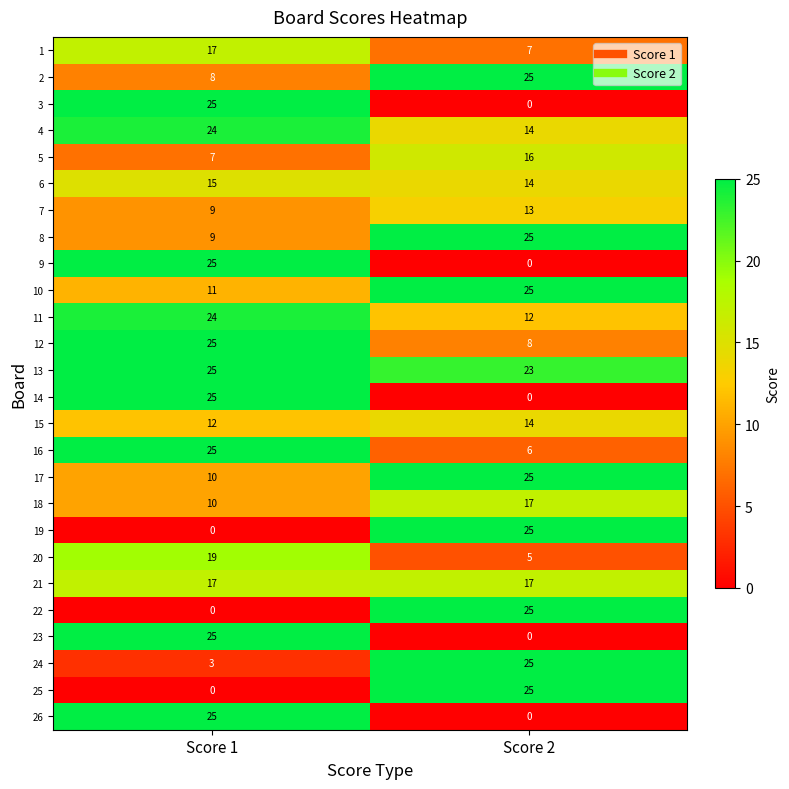

What is the sum of all 18 values?

27